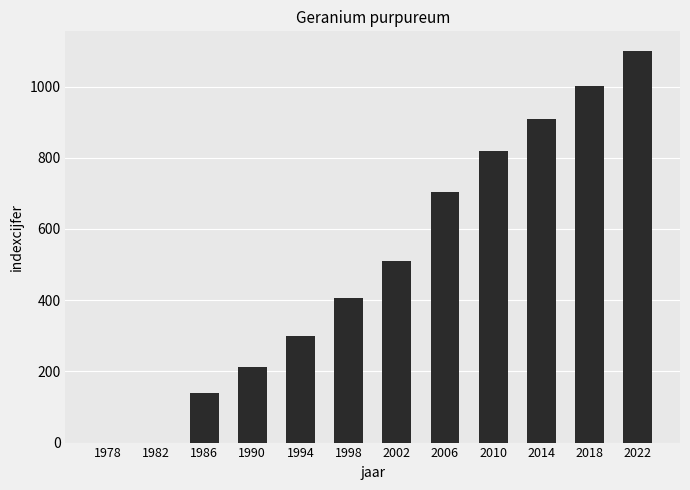

Which category has the highest value across all series?

2022